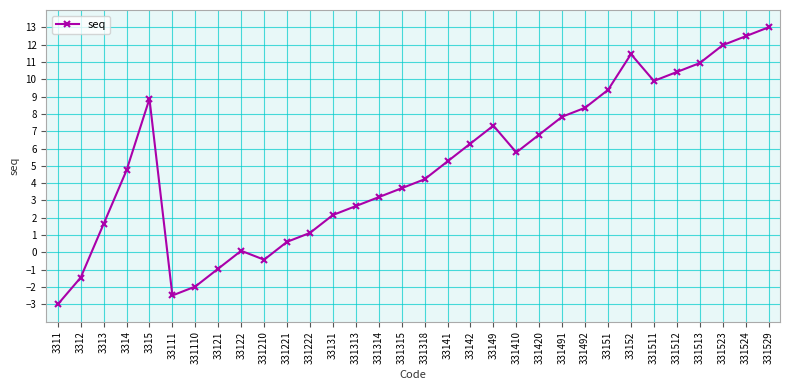

How many values are below zero?

6